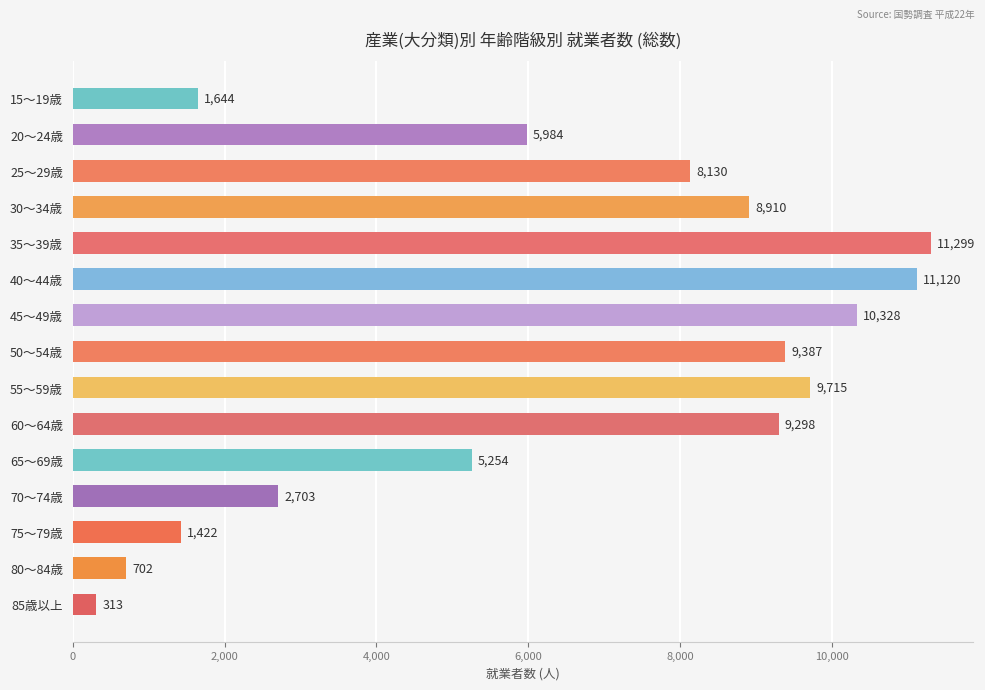

Where is the data nearest to the value 5806?

20～24歳